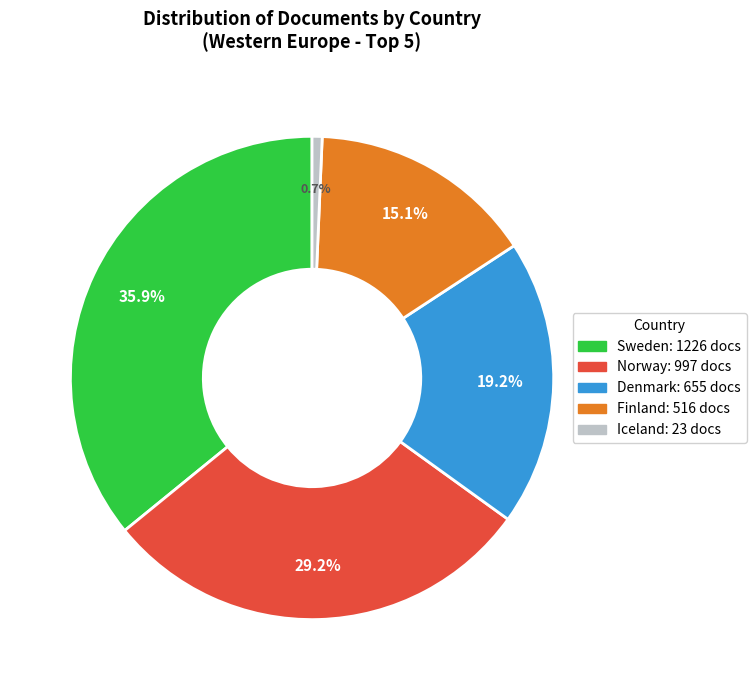

True or false: Finland accounts for 9% of the total.

False